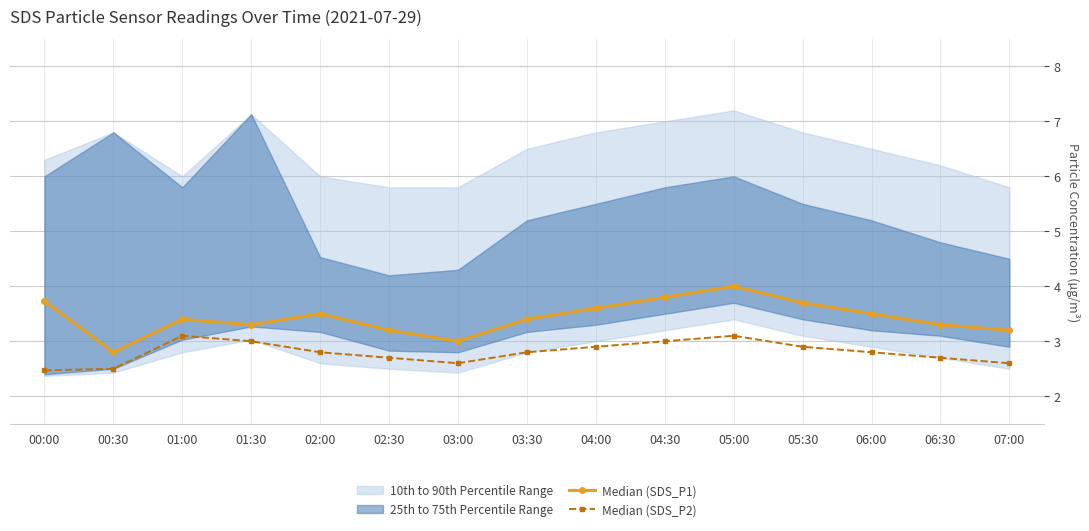

Which category has the highest value in the Median (SDS_P1) series?

05:00